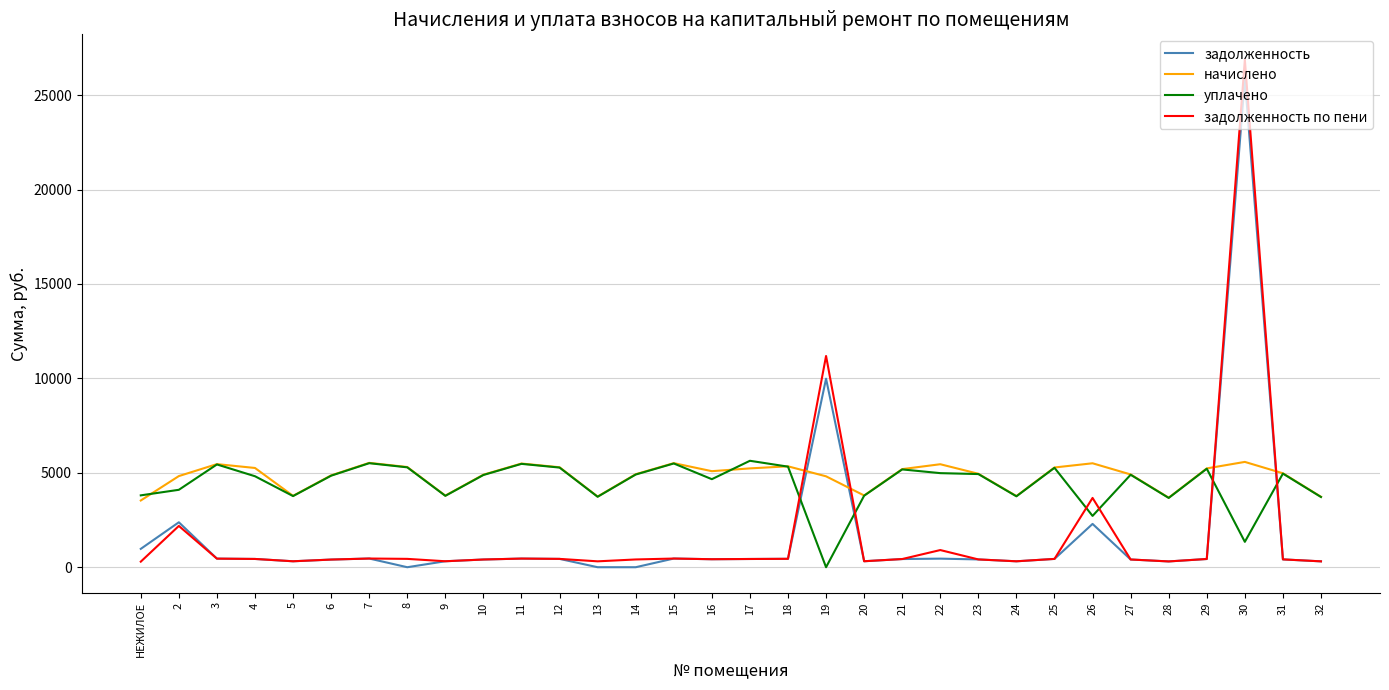

Which series has the widest spread of values?

задолженность по пени